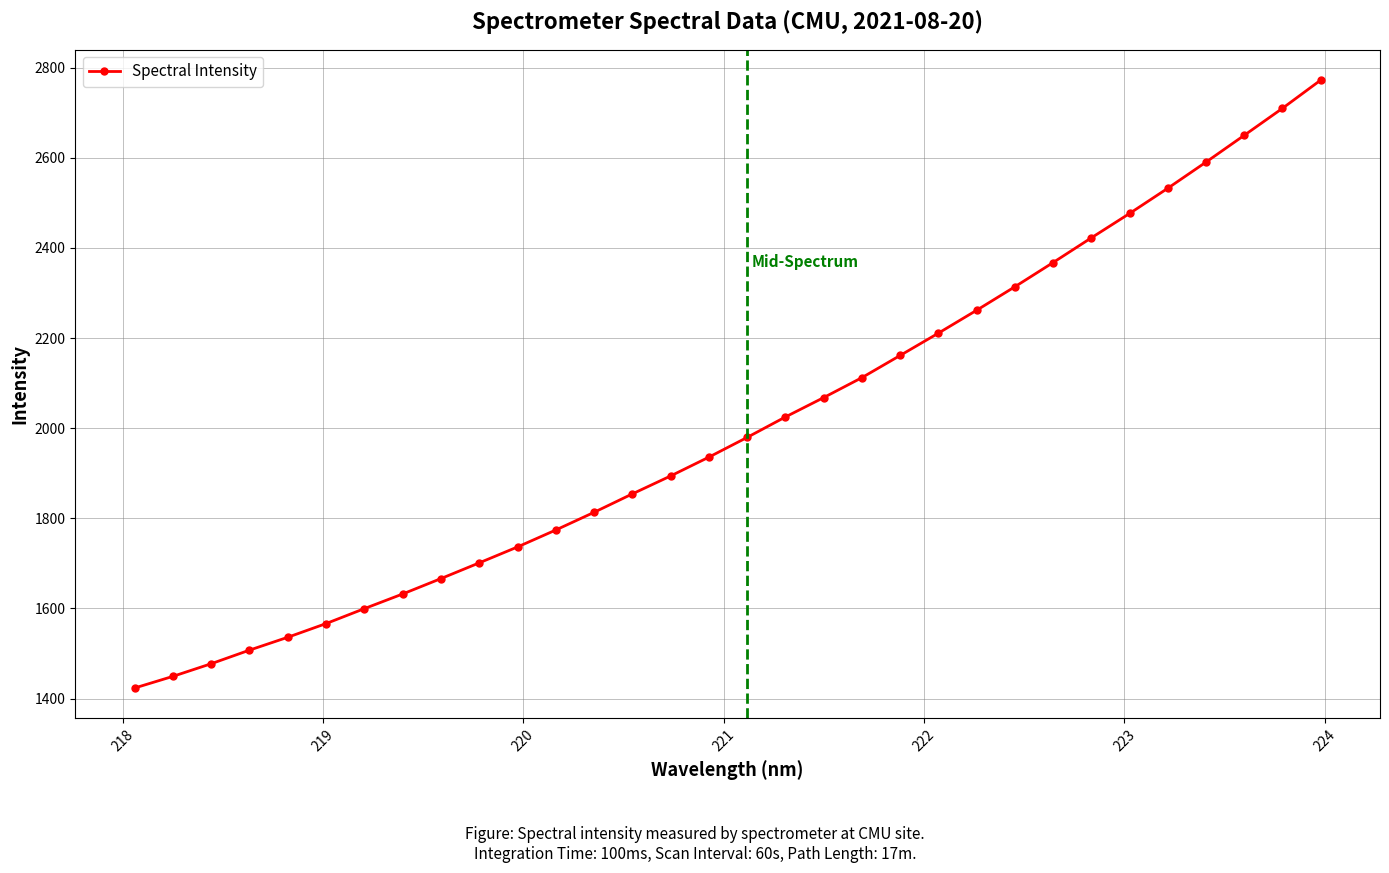

What is the average value?

2006.8